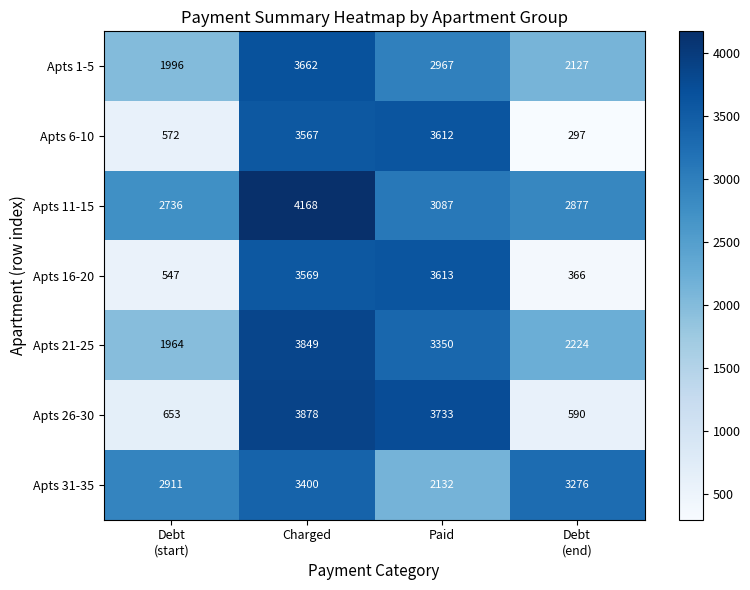

The Apts 26-30 series shows 3733 at Paid. True or false?

True